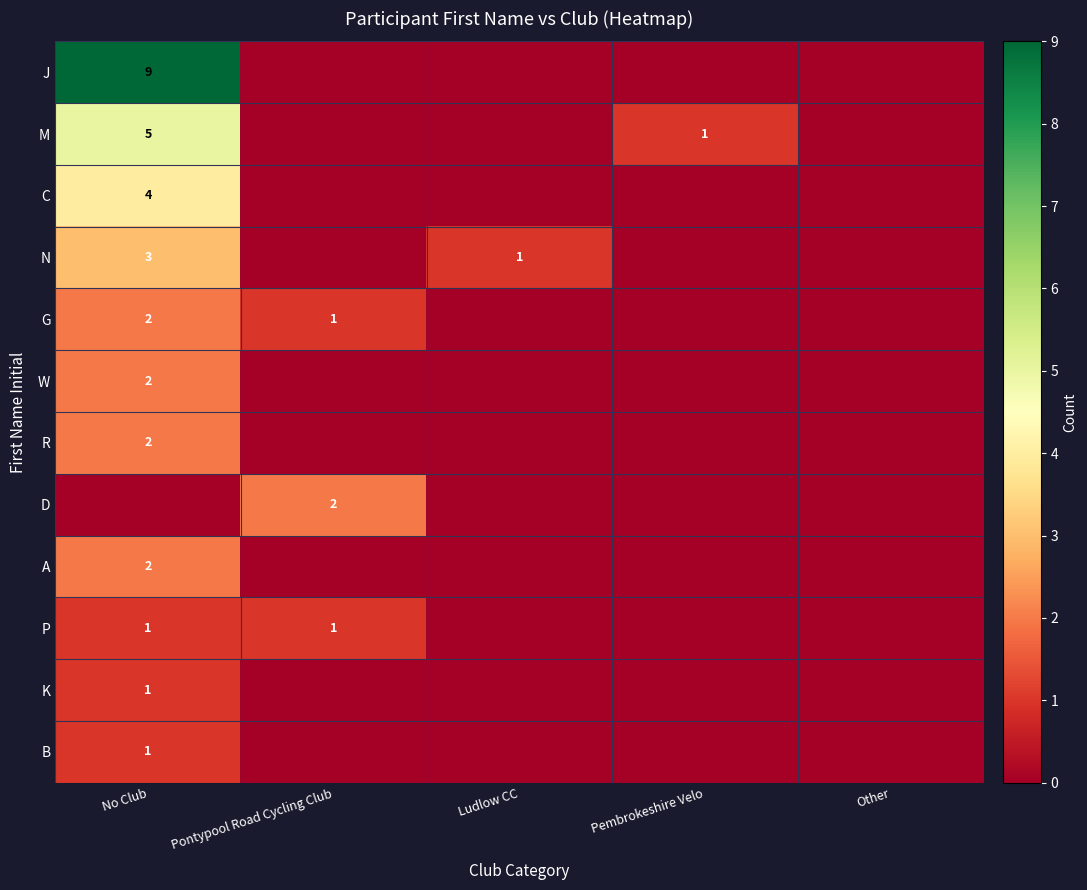

The P series shows 1 at Pontypool Road Cycling Club. True or false?

True